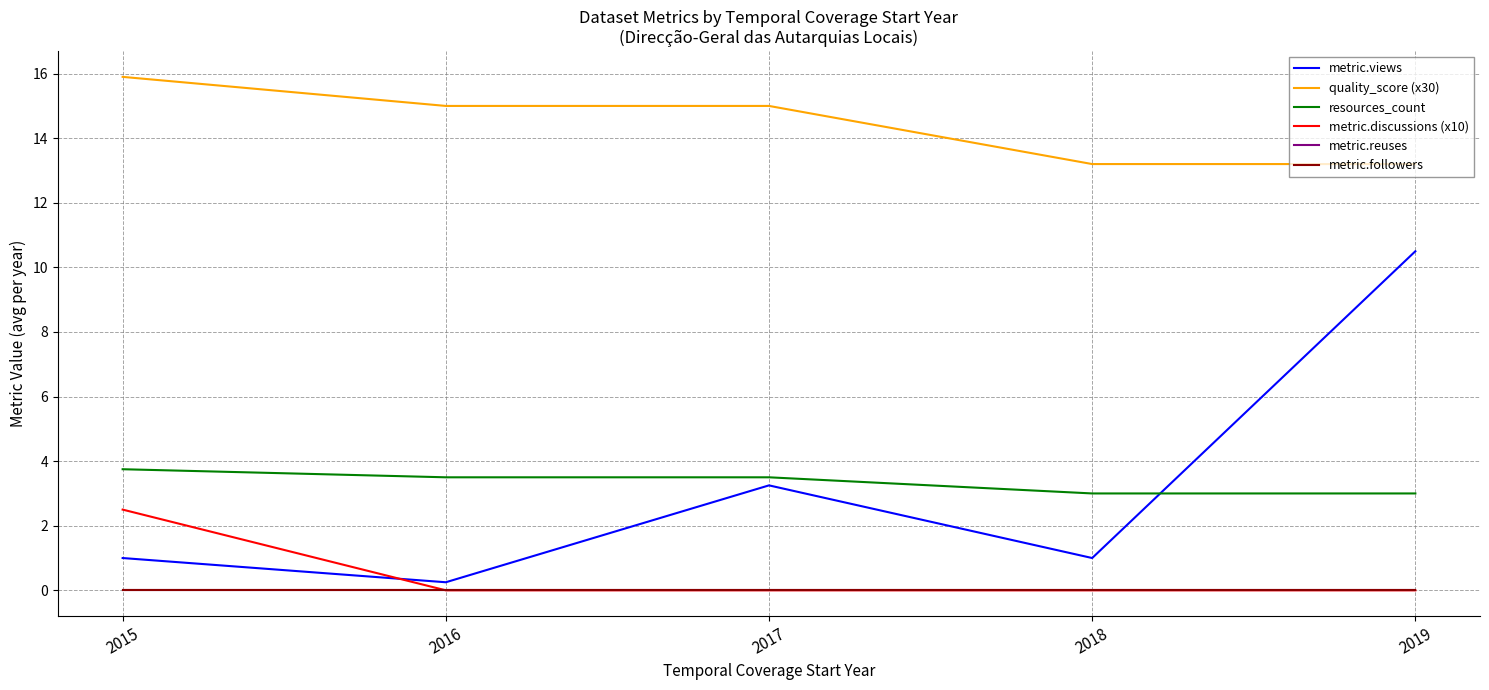

The value of metric.discussions (x10) at 2017 is 0.0. True or false?

True